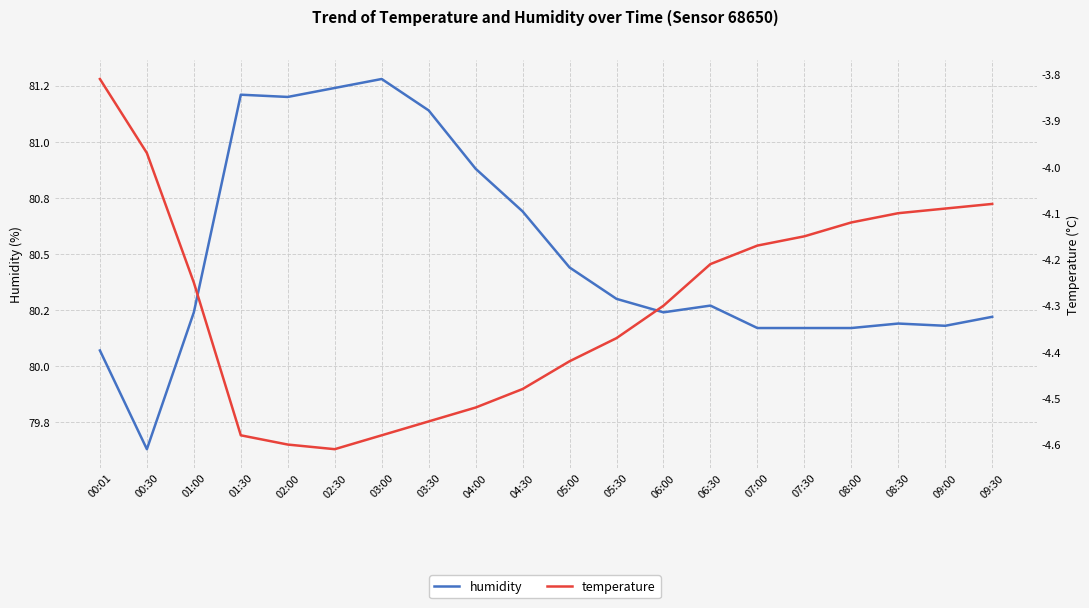

True or false: humidity has more than 2 points higher than both neighbors.

True